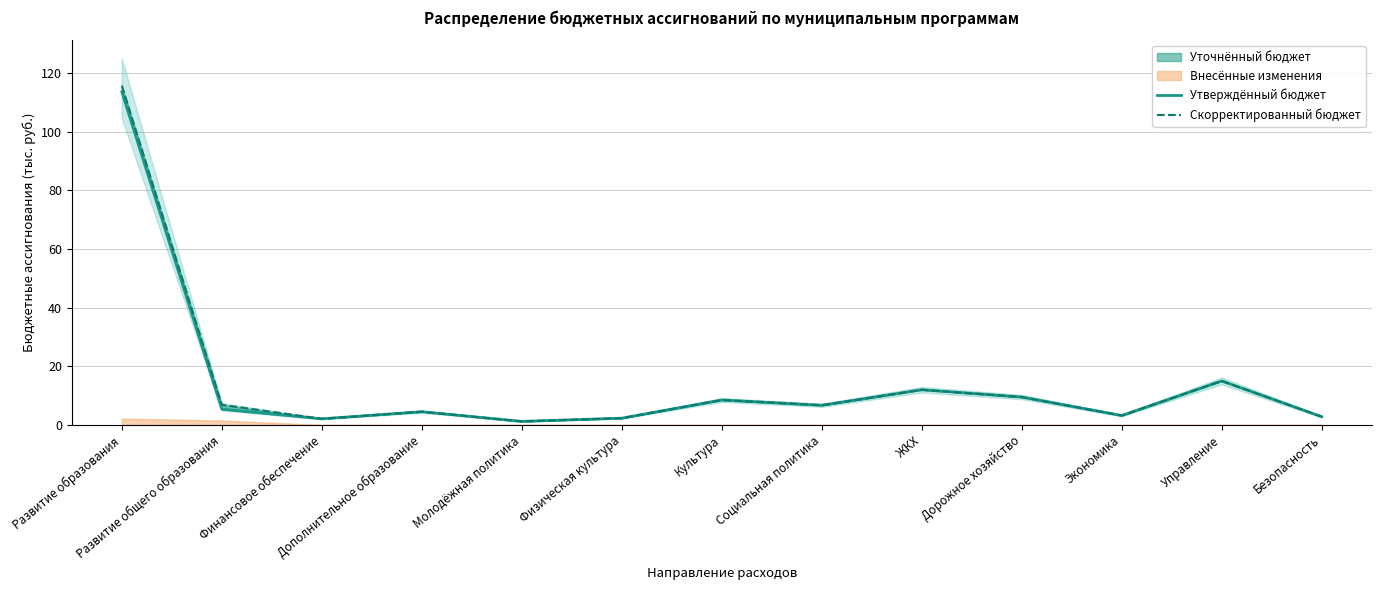

Does the chart display data point markers on the line(s)?

No